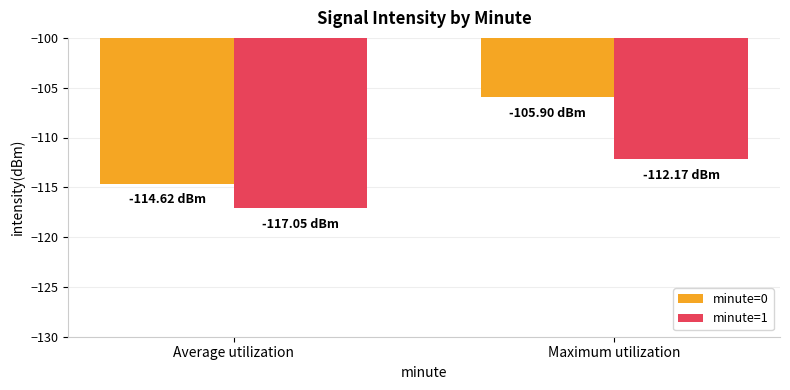

Count the number of categories in the chart.

2